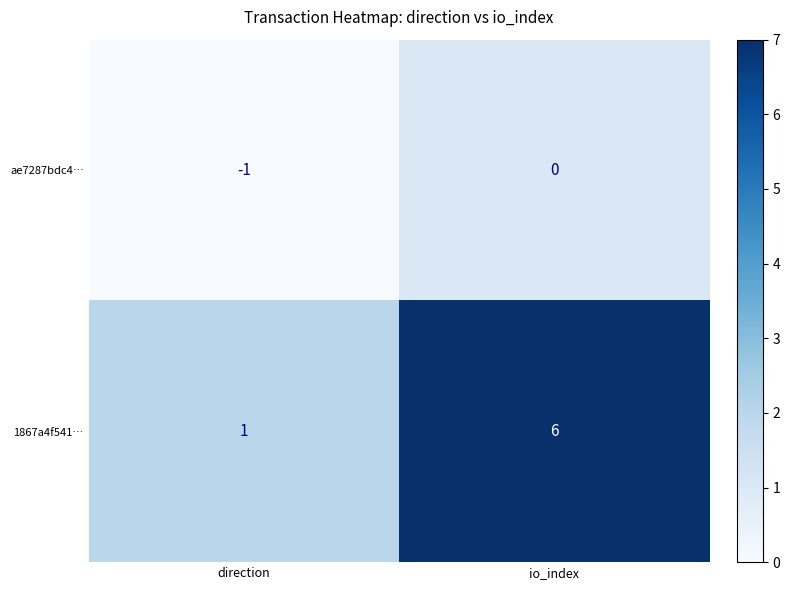

Which category has the lowest value in the ae7287bdc4… series?

direction